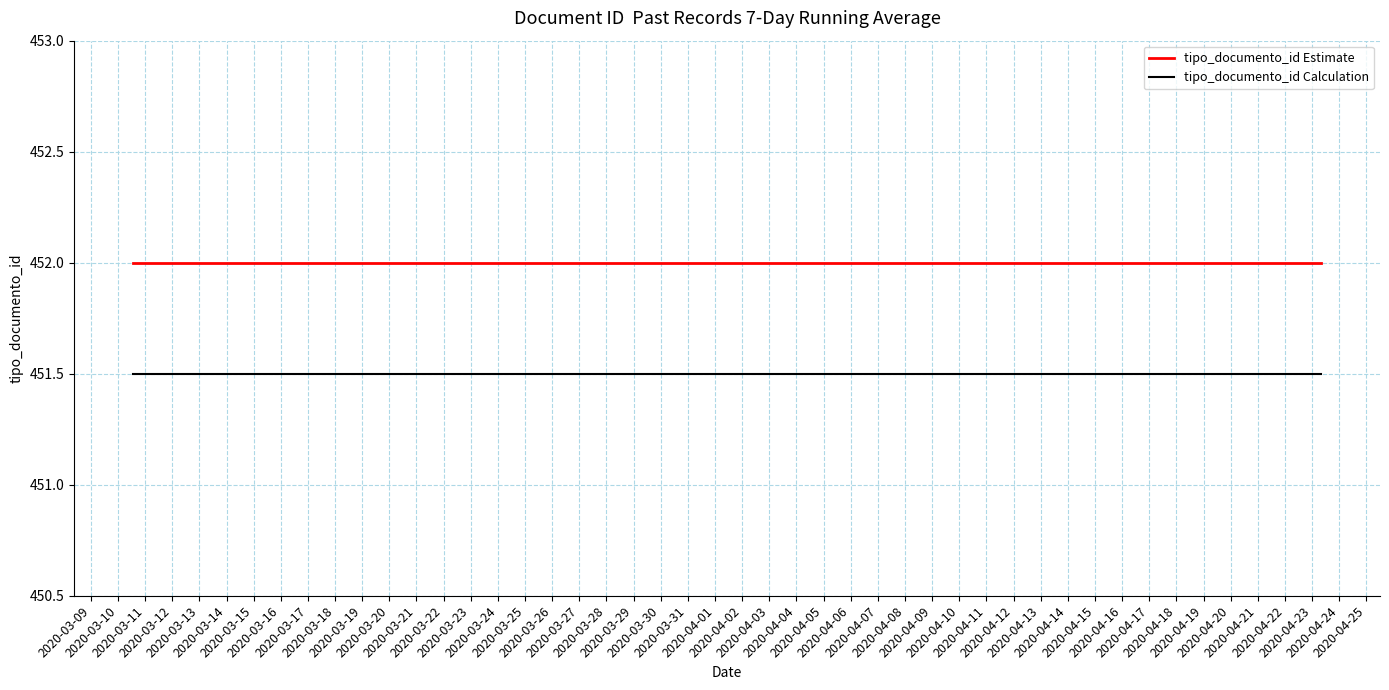

What is the minimum value for tipo_documento_id Calculation?

451.5